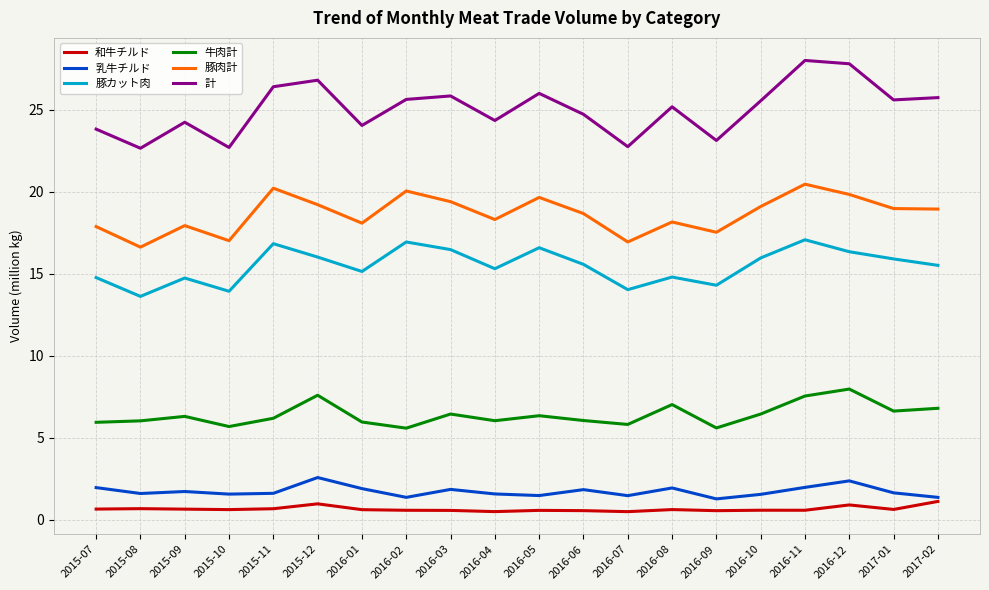

True or false: 乳牛チルド and 和牛チルド cross at least once.

False